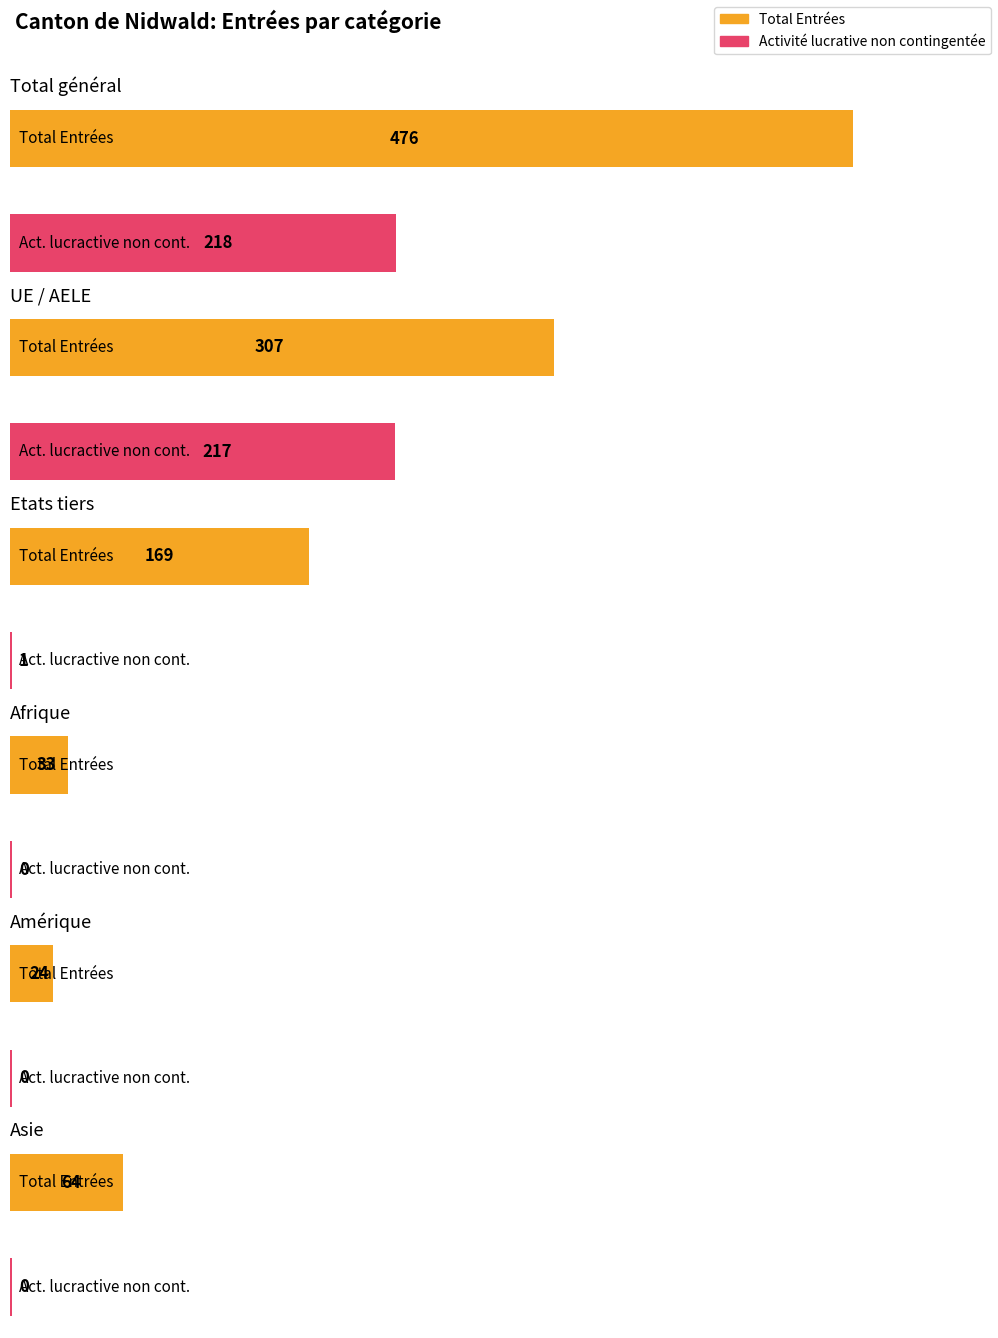

Which series has the largest total across all categories?

Total Entrées